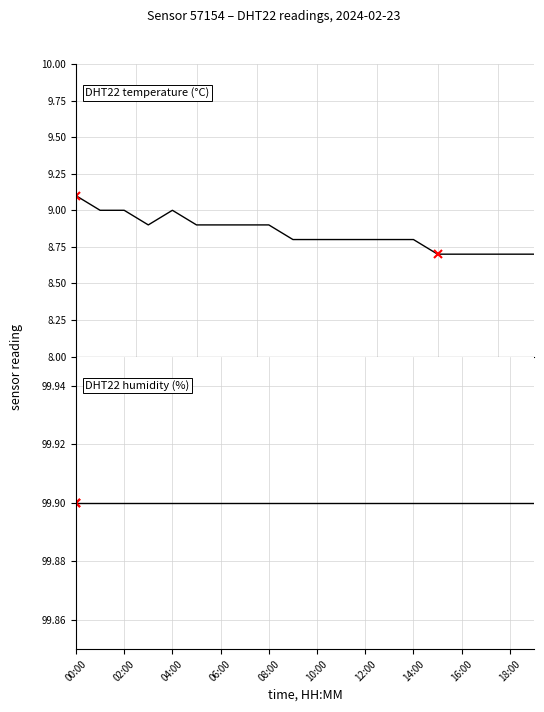

Between 08:00 and 12:00, which series saw the biggest shift?

DHT22 temperature (°C)